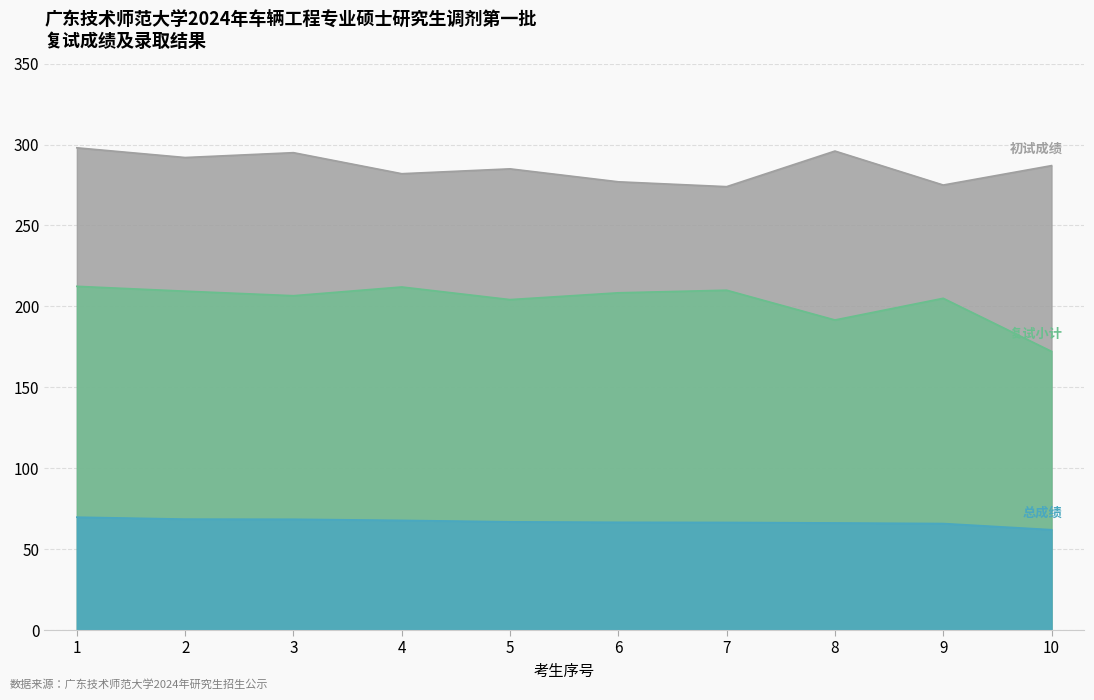

Which series has the widest spread of values?

复试小计